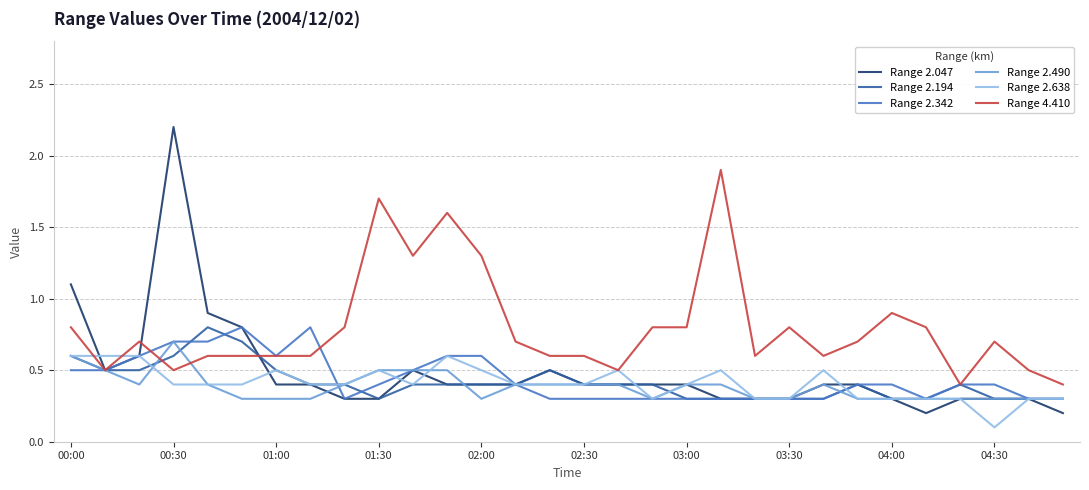

Which series has the largest range (max minus min)?

Range 2.047